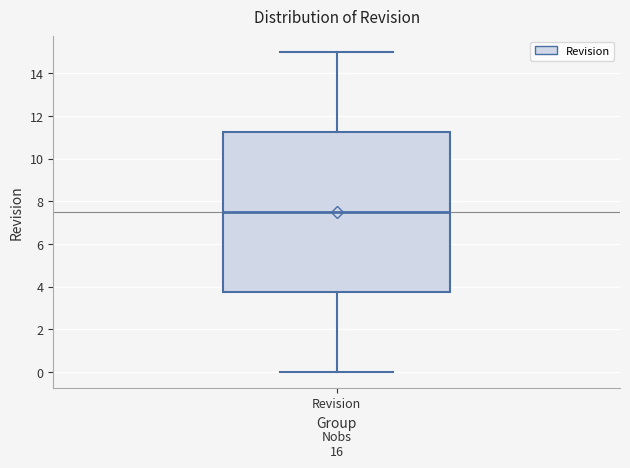

Where does the median line of the box for Revision sit on the y-axis? The values are not printed on the chart, so give them approximately, as read against the axis.

7.6